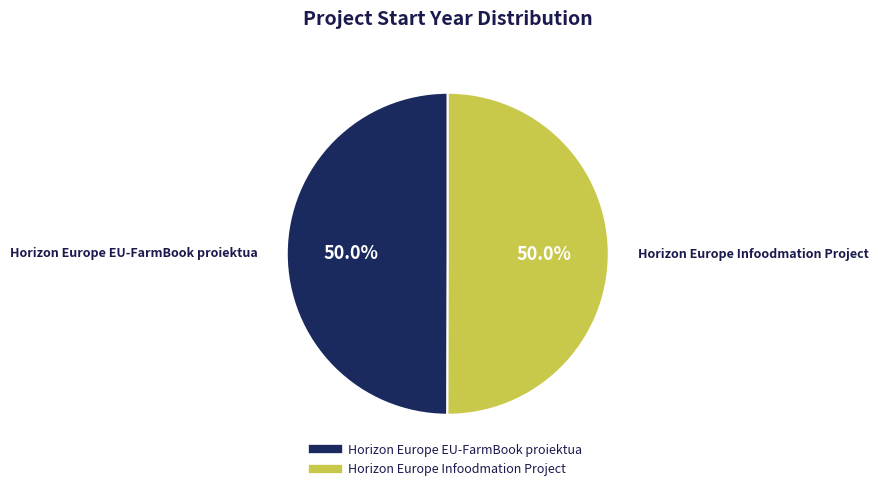

What is the ratio of the value at Horizon Europe EU-FarmBook proiektua to the value at Horizon Europe Infoodmation Project?

1.0